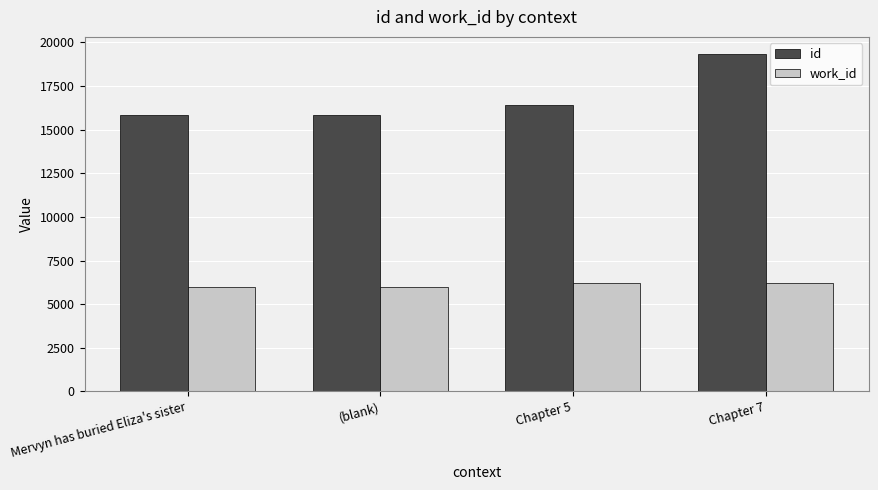

Is it true that work_id equals 5960 at (blank)?

True